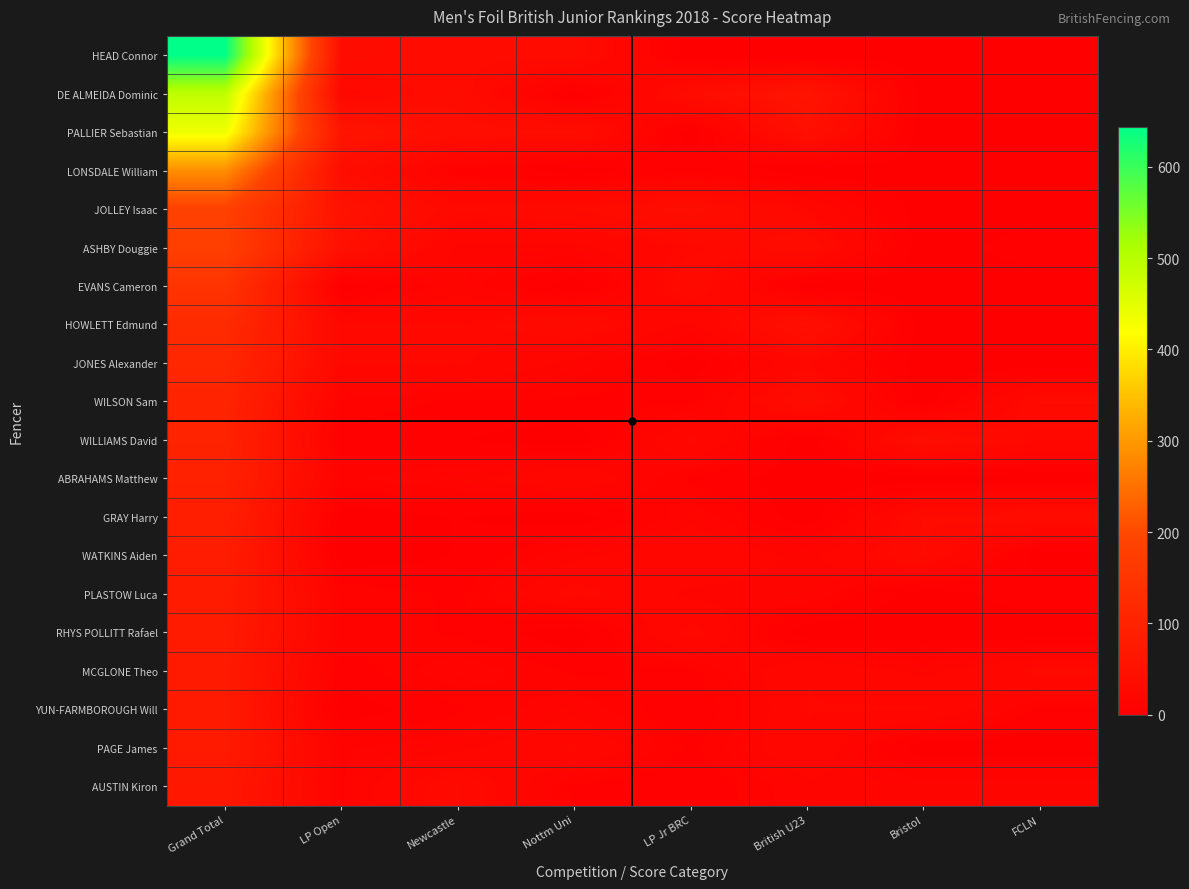

Rank the series at Newcastle from highest to lowest value.

PALLIER Sebastian, DE ALMEIDA Dominic, HEAD Connor, AUSTIN Kiron, JOLLEY Isaac, JONES Alexander, HOWLETT Edmund, ASHBY Douggie, EVANS Cameron, ABRAHAMS Matthew, MCGLONE Theo, PAGE James, LONSDALE William, WILSON Sam, PLASTOW Luca, RHYS POLLITT Rafael, YUN-FARMBOROUGH Will, WILLIAMS David, GRAY Harry, WATKINS Aiden